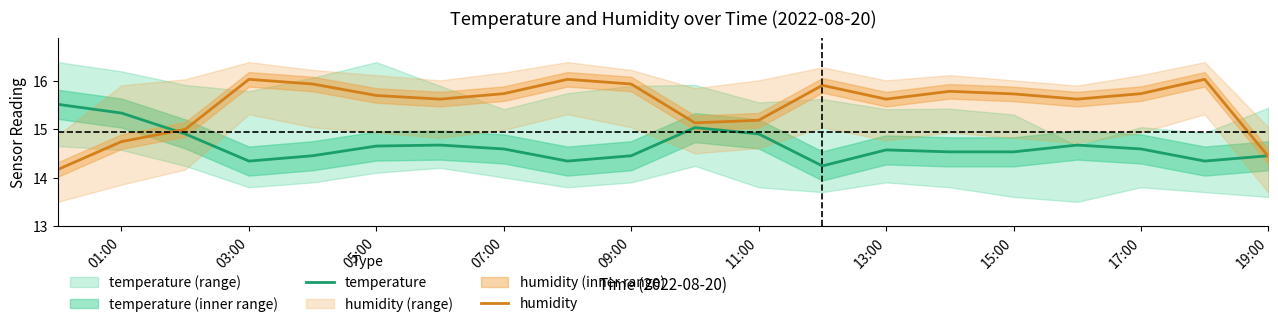

In humidity, how many points are higher than both neighbors (excluding endpoints)?

5